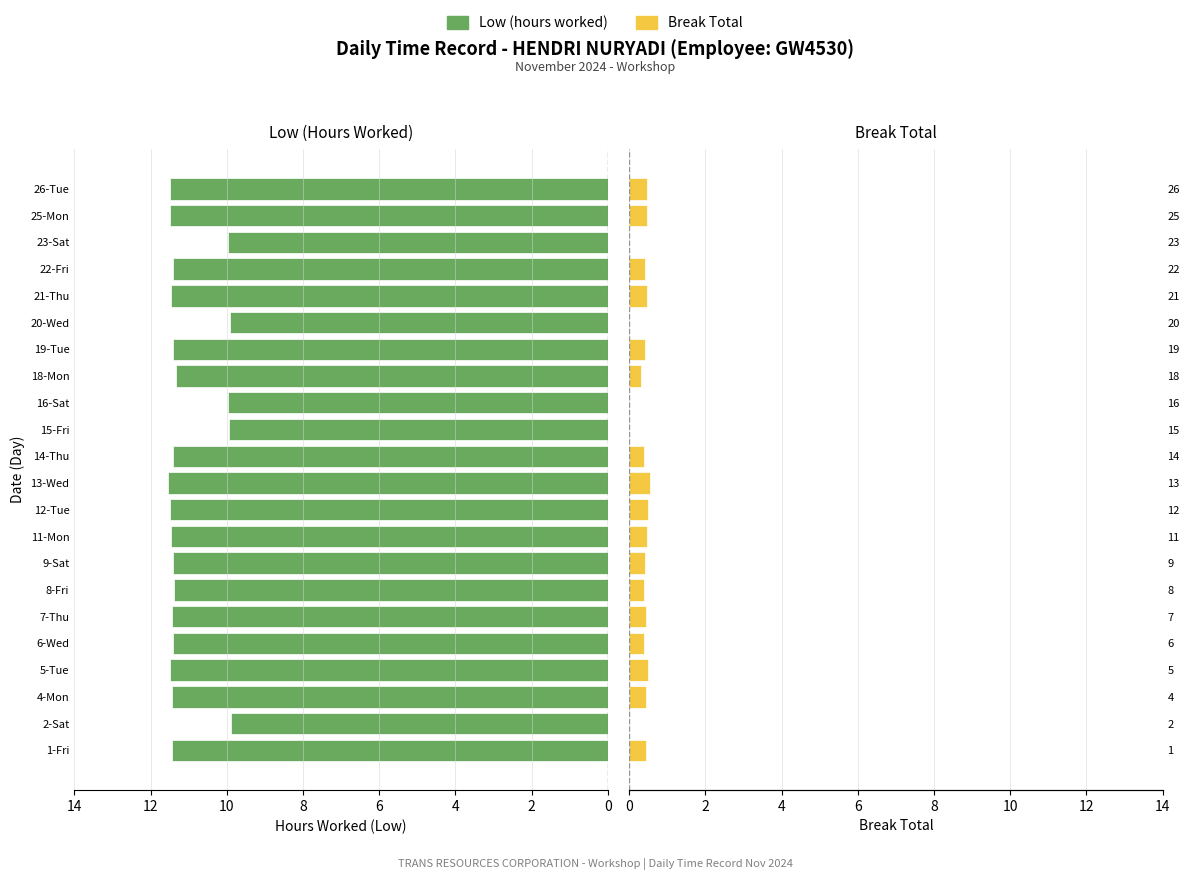

Rank the series by their average value, from lowest to highest.

Break Total, Low (hours worked)